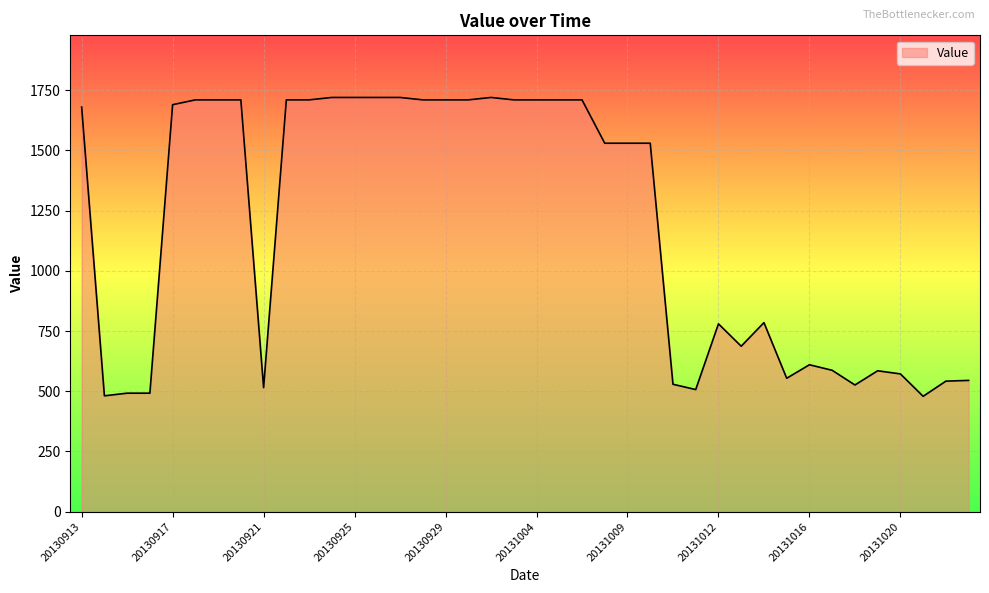

What is the sum of all values?

47348